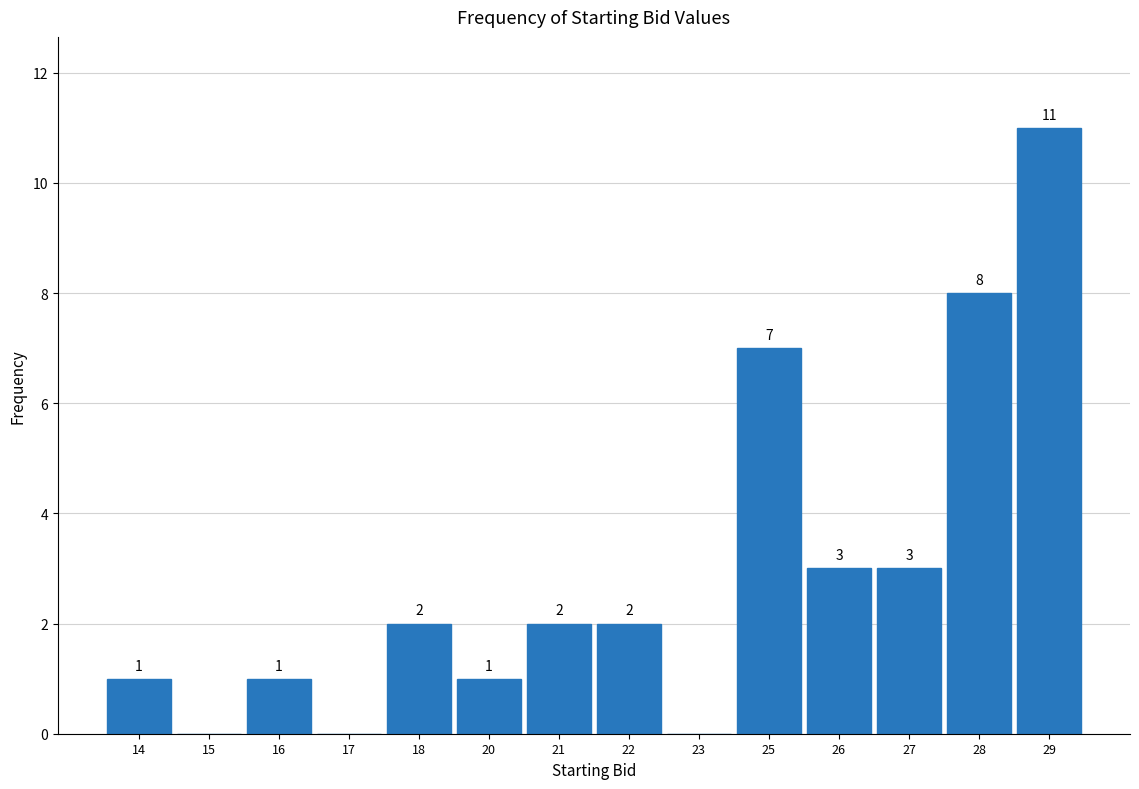

Reading right to left, list all the values displayed in this chart.

29=11	28=8	27=3	26=3	25=7	23=0	22=2	21=2	20=1	18=2	17=0	16=1	15=0	14=1